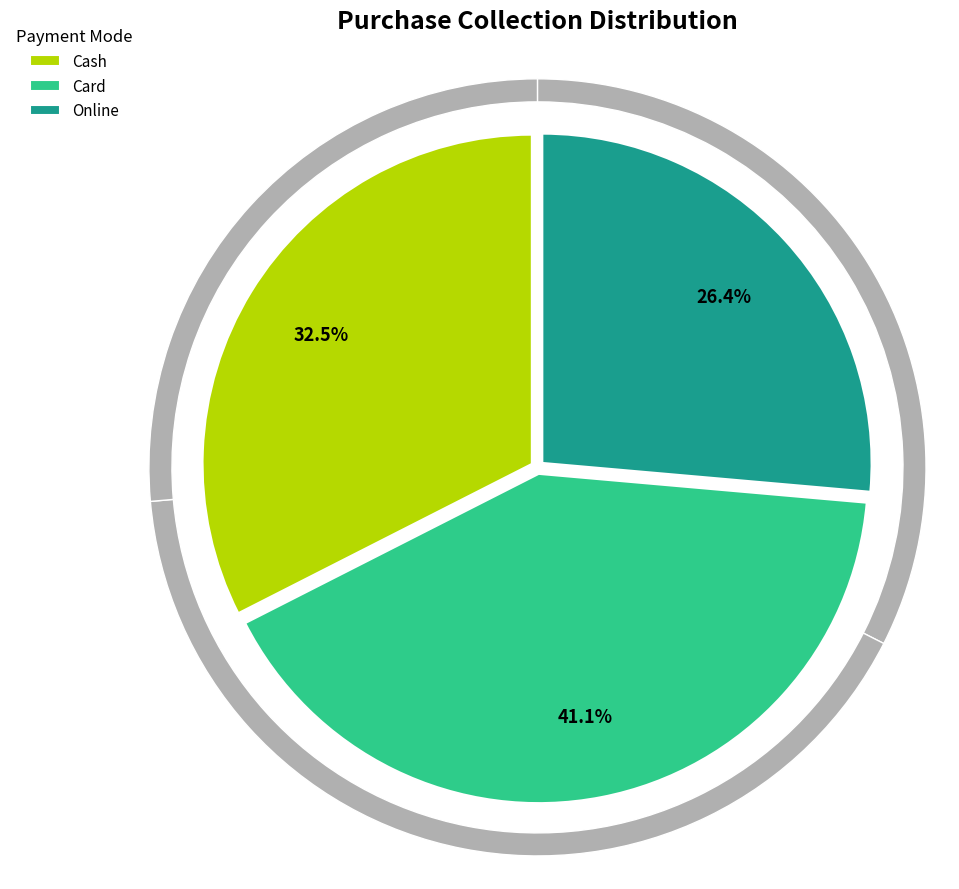

True or false: Card accounts for 41% of the total.

True